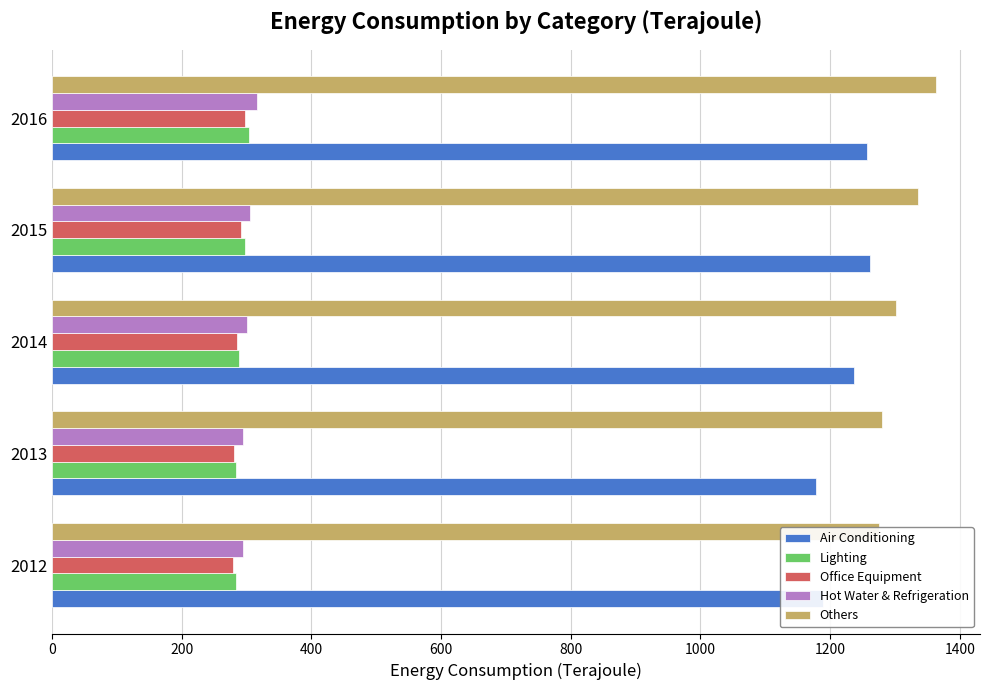

What is the difference between the highest and lowest values at 2015?

1043